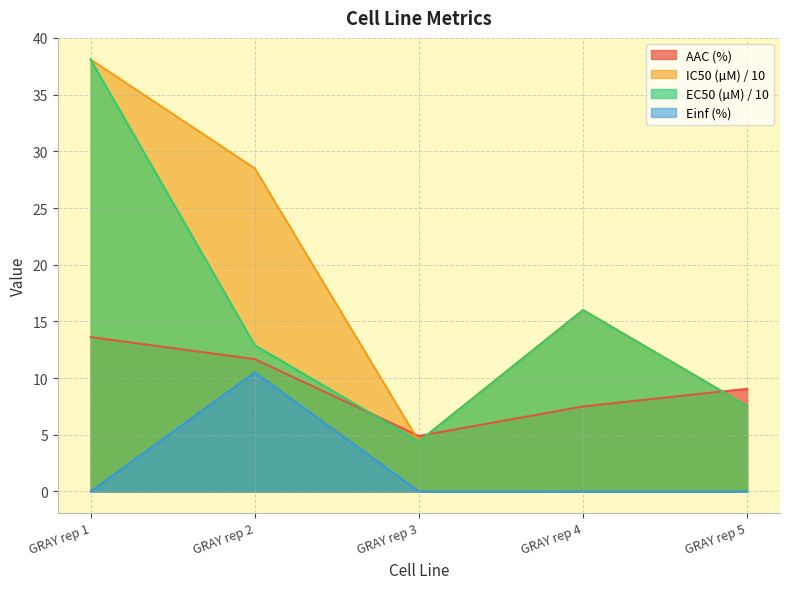

Rank the series at GRAY rep 3 from highest to lowest value.

AAC (%), IC50 (µM), EC50 (µM), Einf (%)